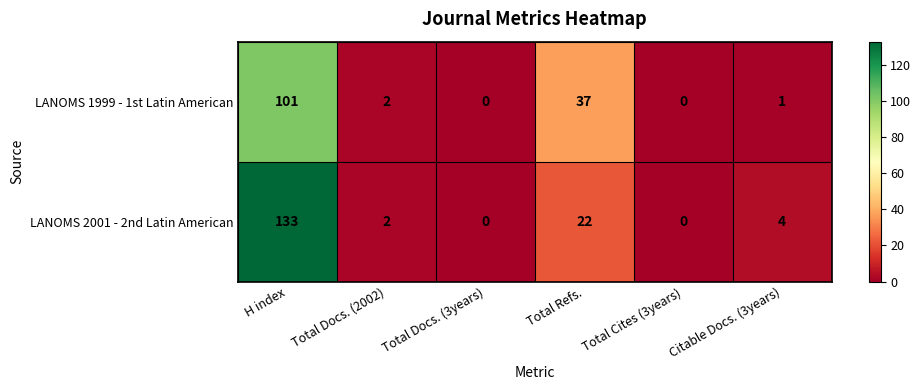

What is the total value across all series at Total Docs. (2002)?

4